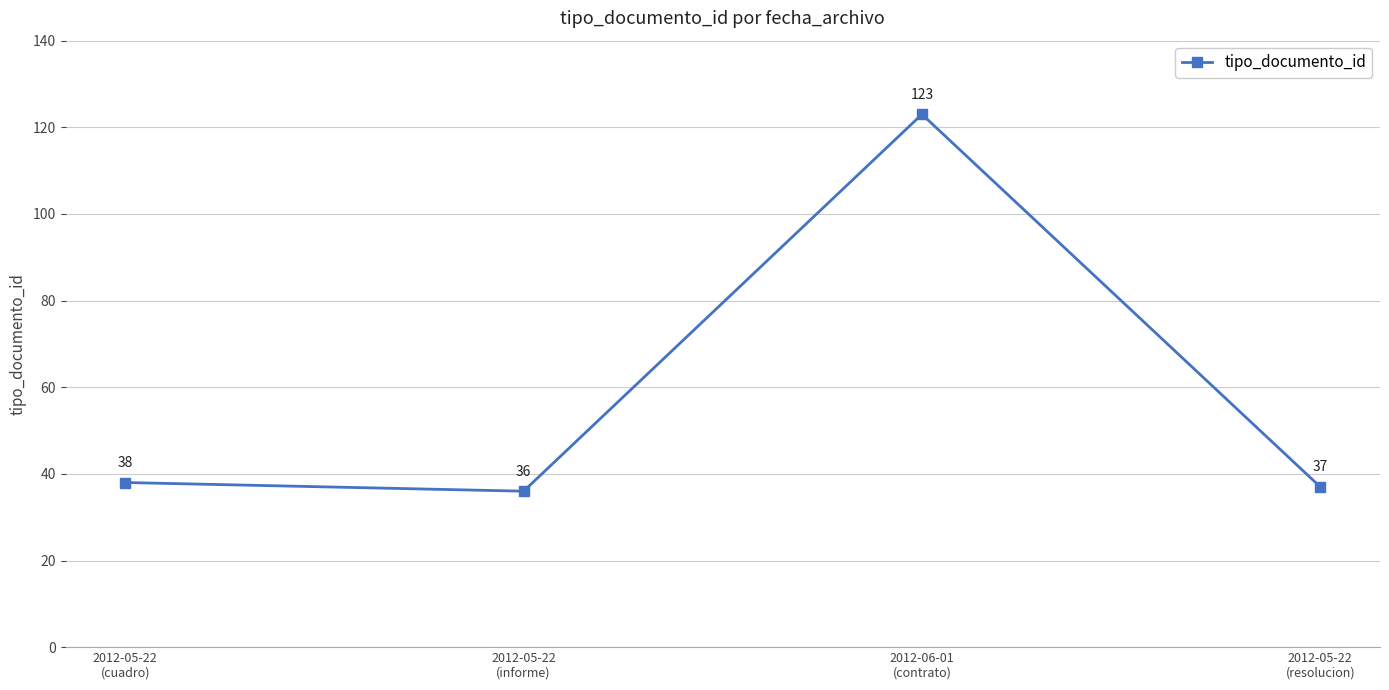

What is the sum of all values?

234